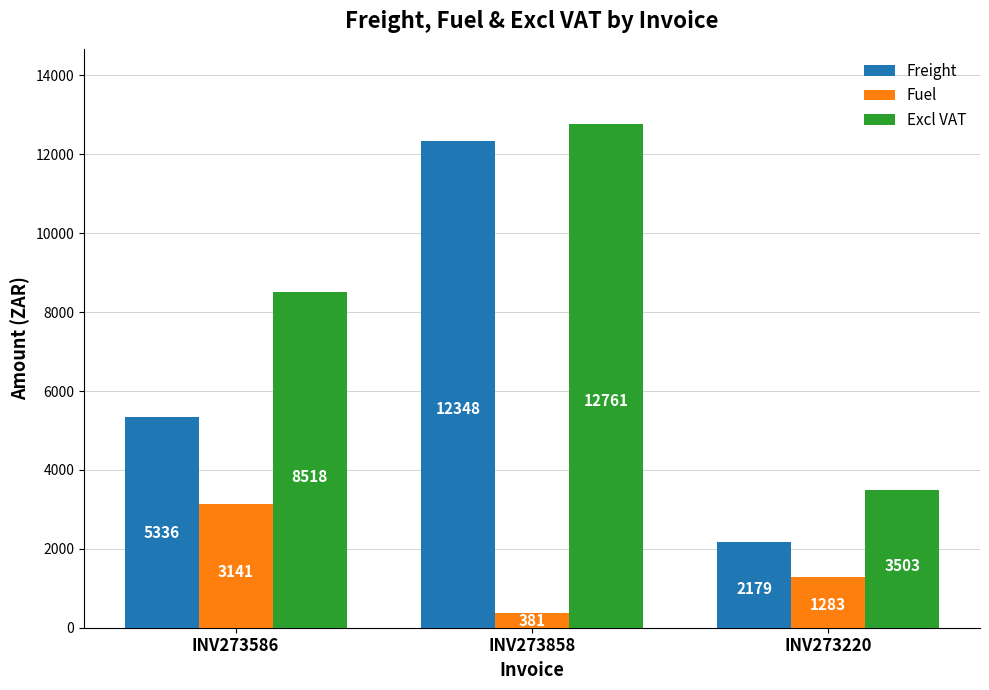

What is the label of the 1st bar from the right?

INV273220